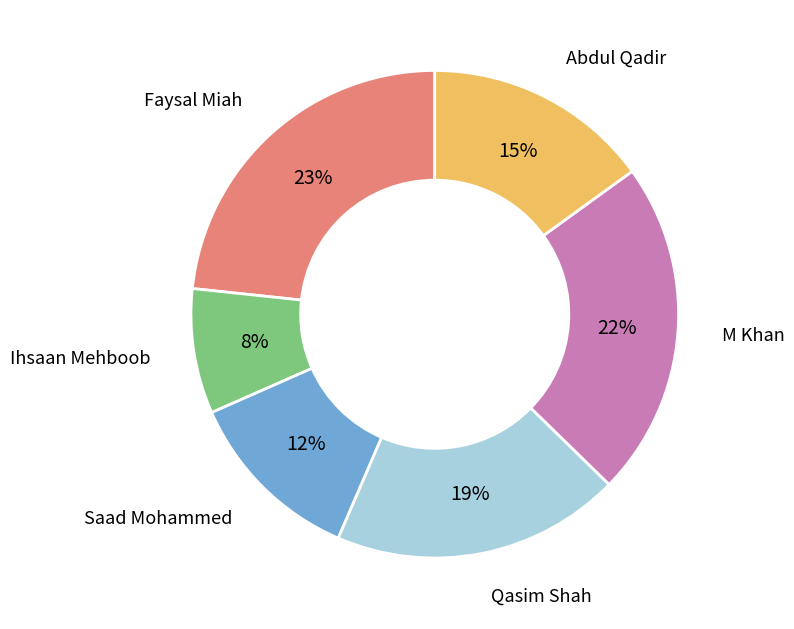

Count the number of slices in the pie.

6